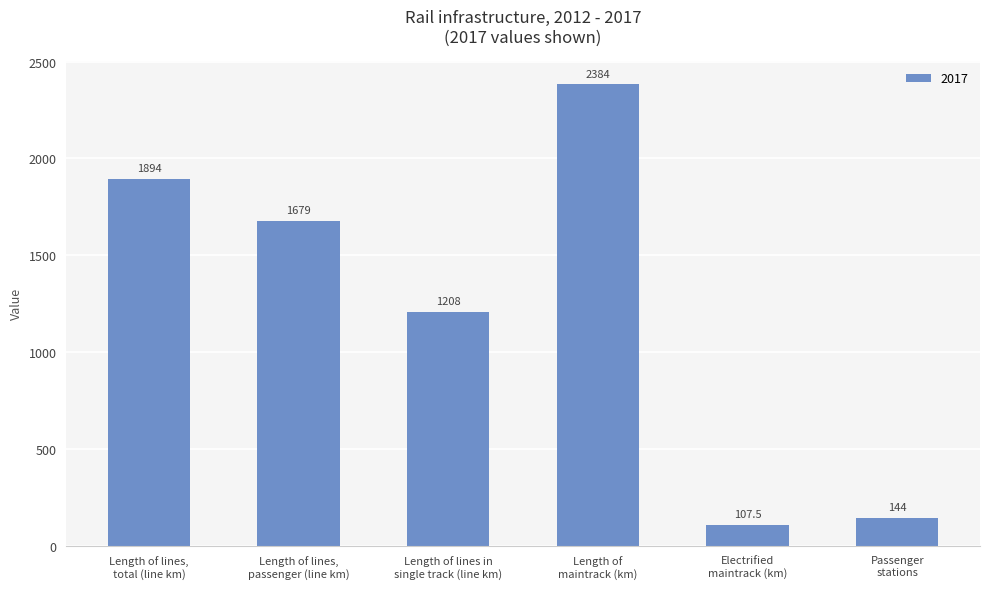

How many bars are there in total?

6